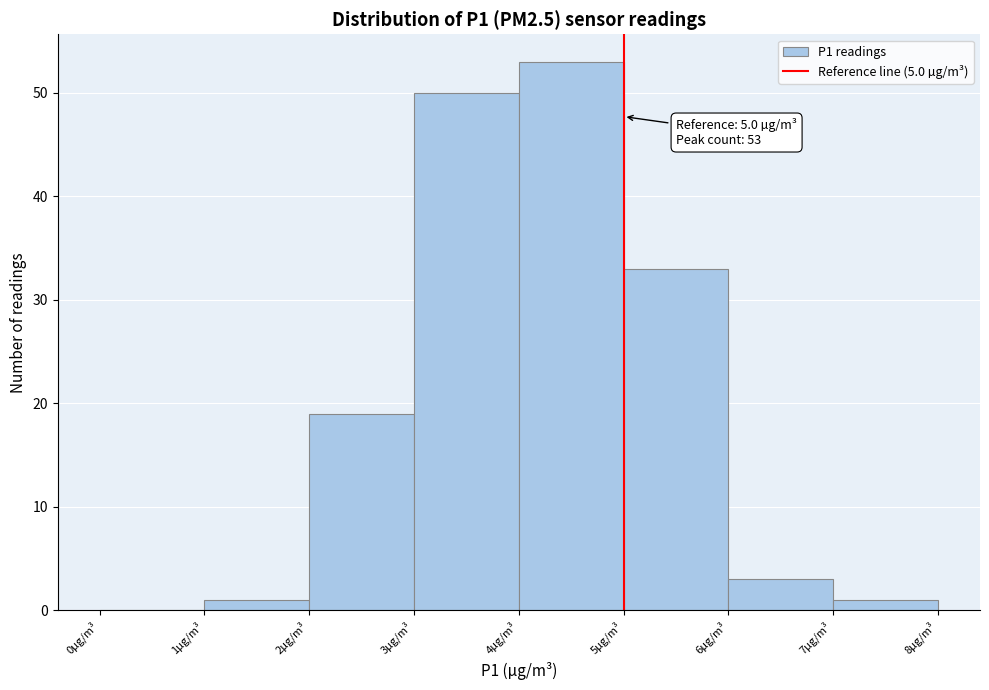

Over which range of the x-axis is the bar tallest?

4 to 5